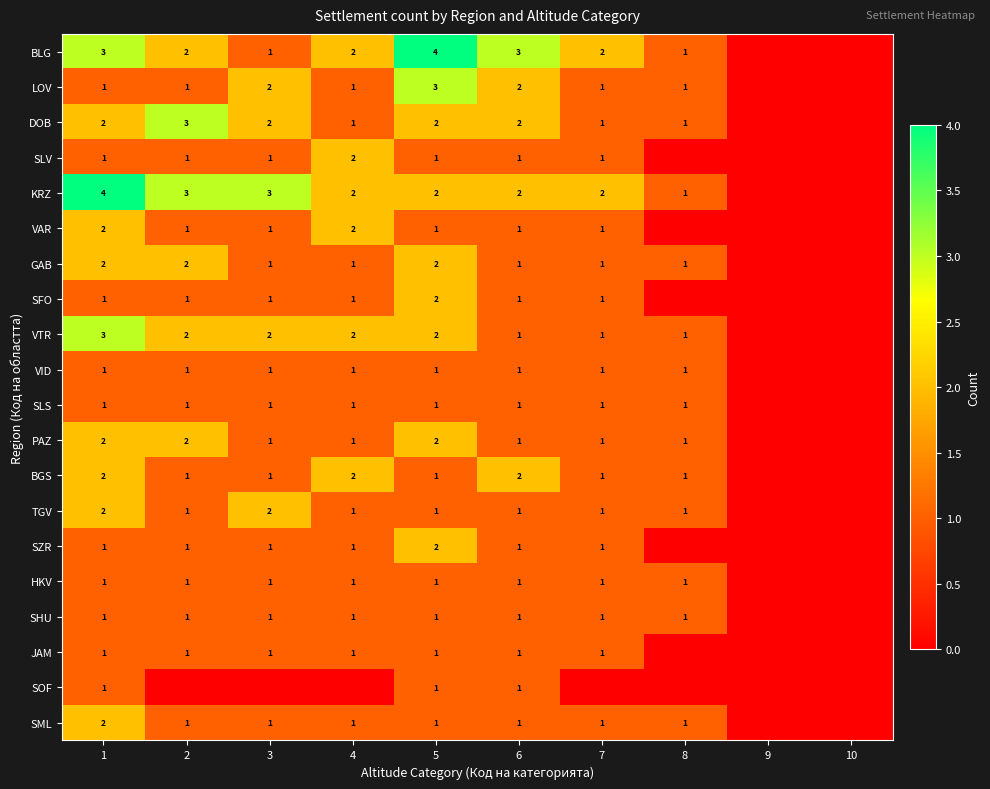

The value of BLG at 6 is 3. True or false?

True